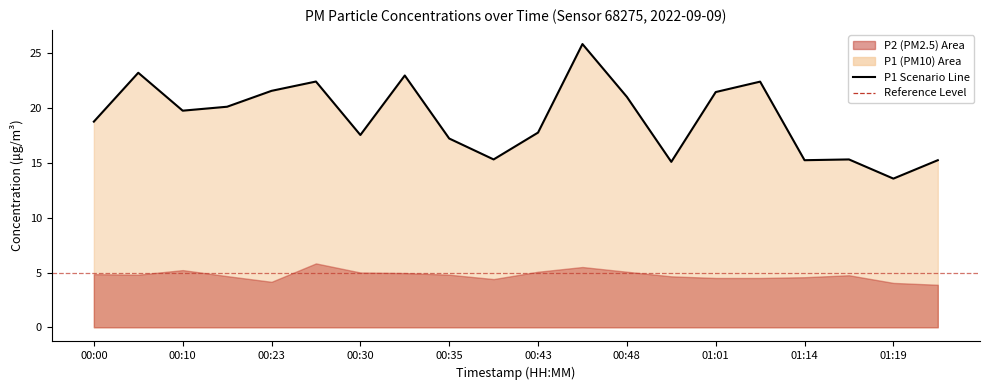

Which category has the lowest value across all series?

01:19